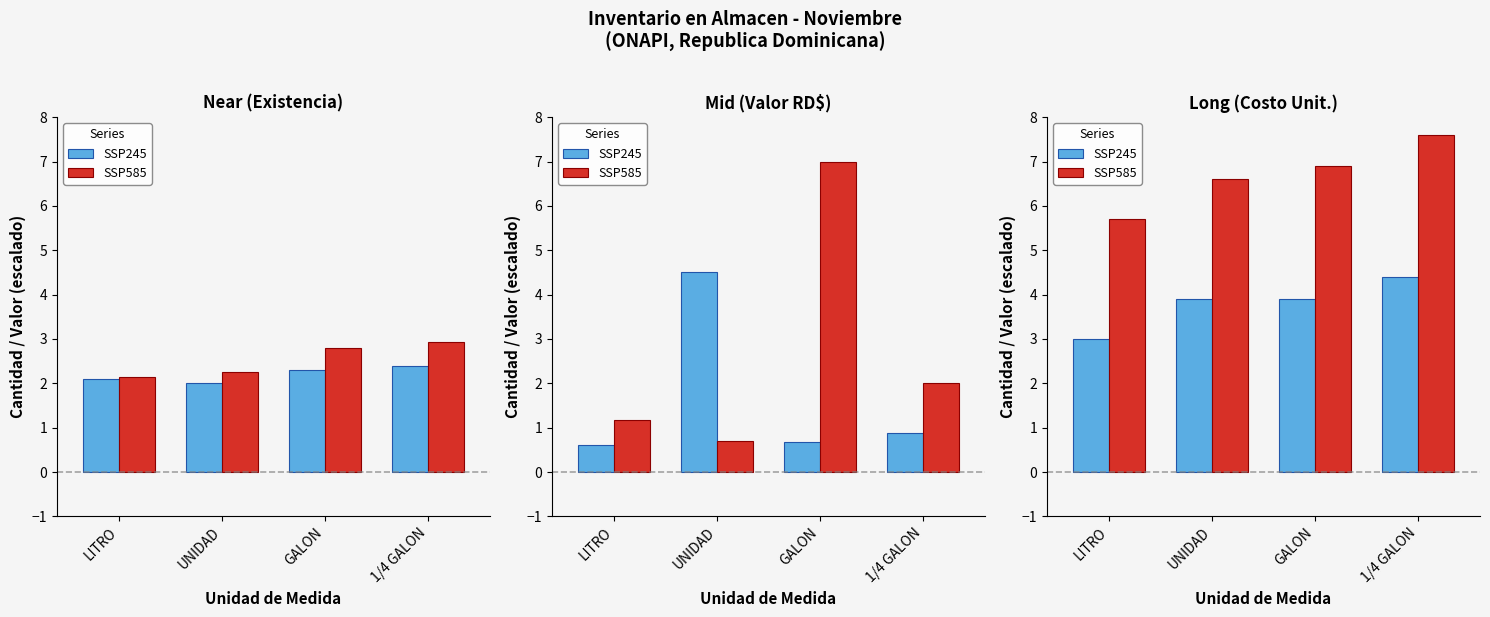

What are all the series names shown in the legend?

SSP245, SSP585